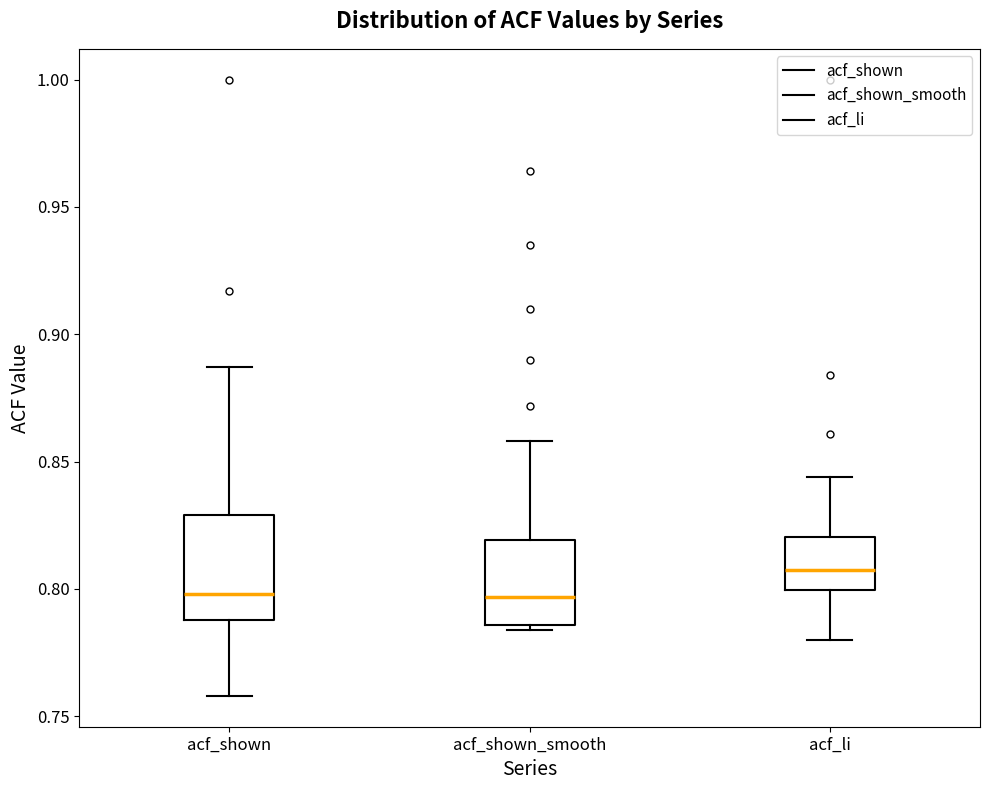

Which box's median line is the highest?

acf_li